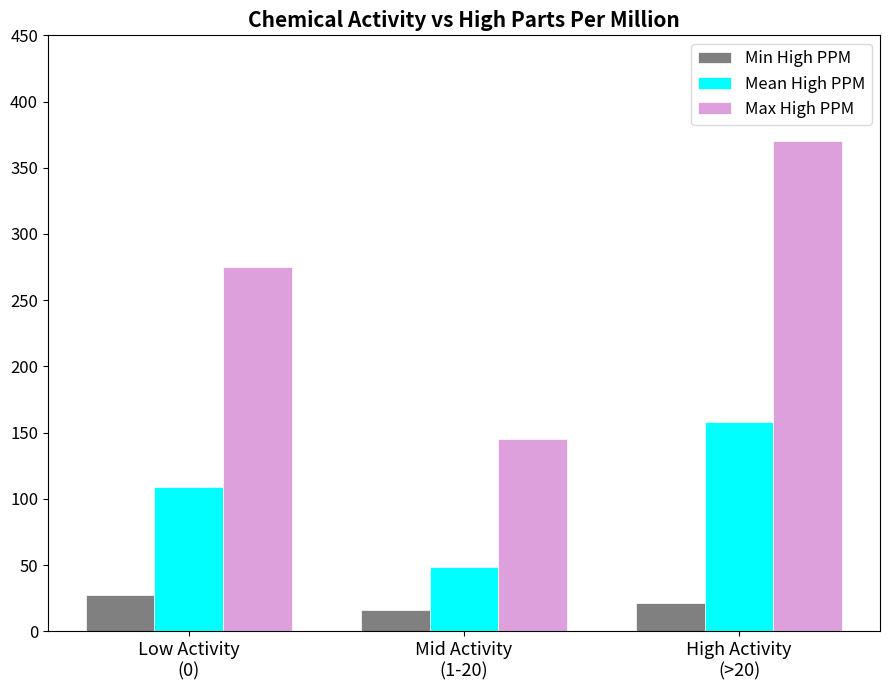

At how many categories does at least one series exceed 52?

3